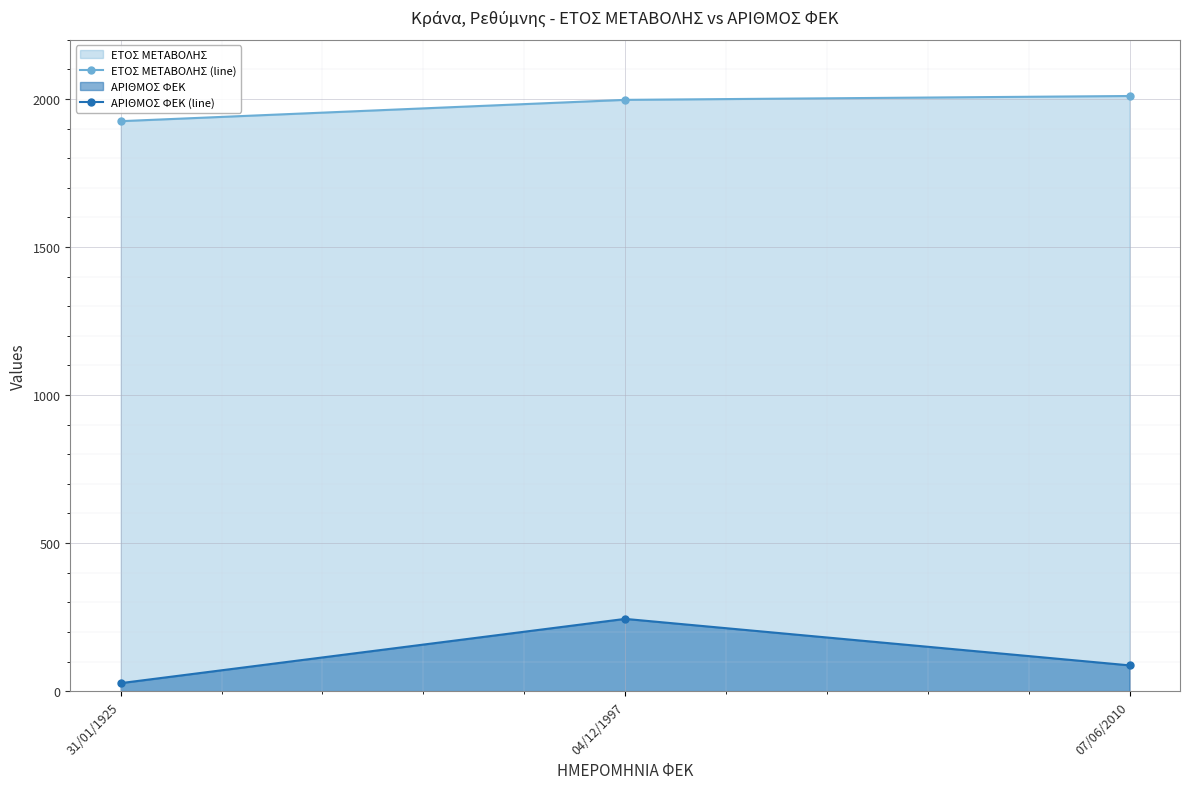

The ΑΡΙΘΜΟΣ ΦΕΚ (line) series shows 155 at 04/12/1997. True or false?

False